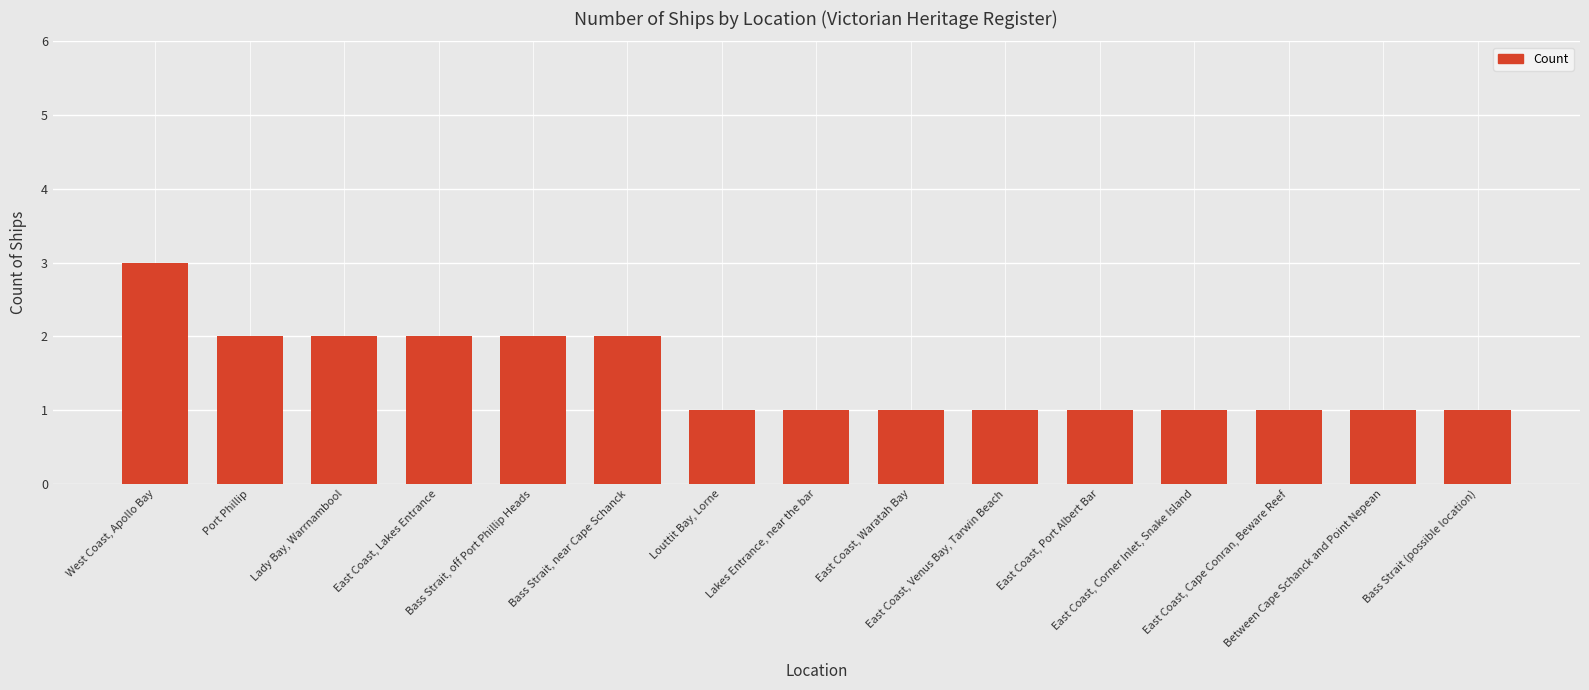

What is the average value?

1